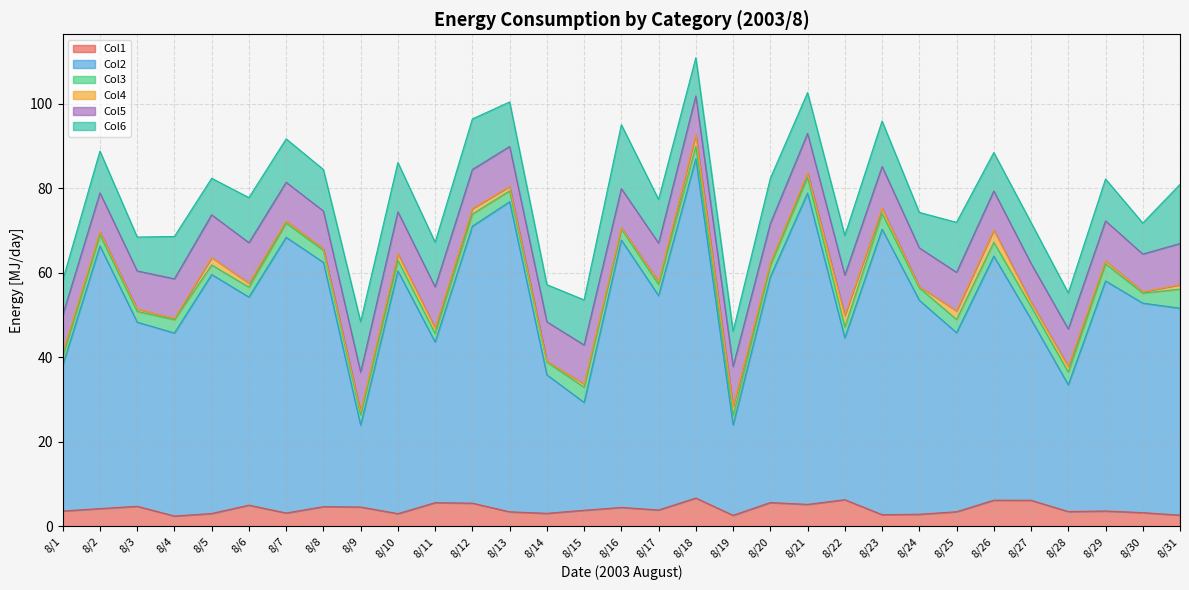

Reading left to right, what are all the values shown in this chart?

Col1: 8/1=3.6	8/2=4.2	8/3=4.7	8/4=2.4	8/5=3.0	8/6=5.0	8/7=3.1	8/8=4.6	8/9=4.6	8/10=3.0	8/11=5.6	8/12=5.5	8/13=3.4	8/14=3.1	8/15=3.8	8/16=4.5	8/17=3.9	8/18=6.7	8/19=2.6	8/20=5.6	8/21=5.2	8/22=6.3	8/23=2.8	8/24=2.8	8/25=3.4	8/26=6.2	8/27=6.1	8/28=3.5	8/29=3.6	8/30=3.2	8/31=2.6
Col2: 8/1=34.4	8/2=62.2	8/3=43.6	8/4=43.3	8/5=56.5	8/6=49.2	8/7=65.2	8/8=57.8	8/9=19.3	8/10=57.4	8/11=38.0	8/12=65.5	8/13=73.4	8/14=32.8	8/15=25.5	8/16=63.3	8/17=50.7	8/18=80.3	8/19=21.4	8/20=53.4	8/21=73.7	8/22=38.3	8/23=67.5	8/24=50.6	8/25=42.4	8/26=57.8	8/27=42.8	8/28=30.0	8/29=54.4	8/30=49.6	8/31=49.0
Col3: 8/1=2.1	8/2=2.6	8/3=2.5	8/4=3.2	8/5=2.2	8/6=2.3	8/7=3.4	8/8=2.9	8/9=2.4	8/10=2.5	8/11=2.0	8/12=2.9	8/13=2.6	8/14=3.0	8/15=3.6	8/16=2.6	8/17=2.7	8/18=3.0	8/19=2.1	8/20=2.7	8/21=3.7	8/22=2.5	8/23=3.7	8/24=2.9	8/25=3.1	8/26=3.3	8/27=3.1	8/28=3.0	8/29=4.0	8/30=2.4	8/31=4.5
Col4: 8/1=0.9	8/2=0.8	8/3=0.6	8/4=0.3	8/5=1.8	8/6=0.9	8/7=0.5	8/8=0.4	8/9=0.8	8/10=1.5	8/11=1.3	8/12=1.3	8/13=1.0	8/14=0.2	8/15=0.8	8/16=0.3	8/17=0.7	8/18=2.7	8/19=2.3	8/20=0.6	8/21=1.1	8/22=2.8	8/23=1.2	8/24=0.3	8/25=2.0	8/26=2.9	8/27=1.0	8/28=1.3	8/29=0.7	8/30=0.3	8/31=1.0
Col5: 8/1=8.9	8/2=9.2	8/3=9.0	8/4=9.4	8/5=10.1	8/6=9.6	8/7=9.1	8/8=9.0	8/9=9.3	8/10=9.9	8/11=9.7	8/12=9.2	8/13=9.5	8/14=9.3	8/15=9.3	8/16=9.3	8/17=9.1	8/18=9.2	8/19=9.4	8/20=9.3	8/21=9.4	8/22=9.5	8/23=9.9	8/24=9.2	8/25=9.1	8/26=9.3	8/27=9.1	8/28=8.9	8/29=9.4	8/30=8.9	8/31=9.8
Col6: 8/1=8.2	8/2=9.9	8/3=8.0	8/4=10.0	8/5=8.6	8/6=10.7	8/7=10.3	8/8=9.8	8/9=11.9	8/10=11.6	8/11=10.6	8/12=12.0	8/13=10.5	8/14=8.8	8/15=10.7	8/16=15.1	8/17=10.3	8/18=9.0	8/19=8.3	8/20=10.7	8/21=9.6	8/22=9.4	8/23=10.8	8/24=8.4	8/25=11.8	8/26=9.1	8/27=9.7	8/28=8.5	8/29=9.9	8/30=7.3	8/31=14.0